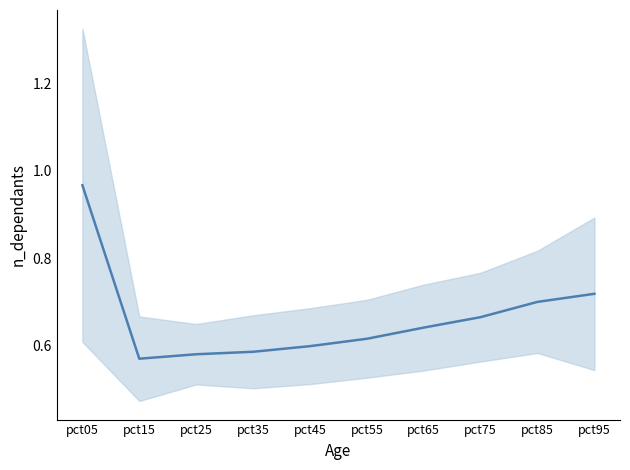

Rank the categories by value from highest to lowest.

pct05, pct95, pct85, pct75, pct65, pct55, pct45, pct35, pct25, pct15